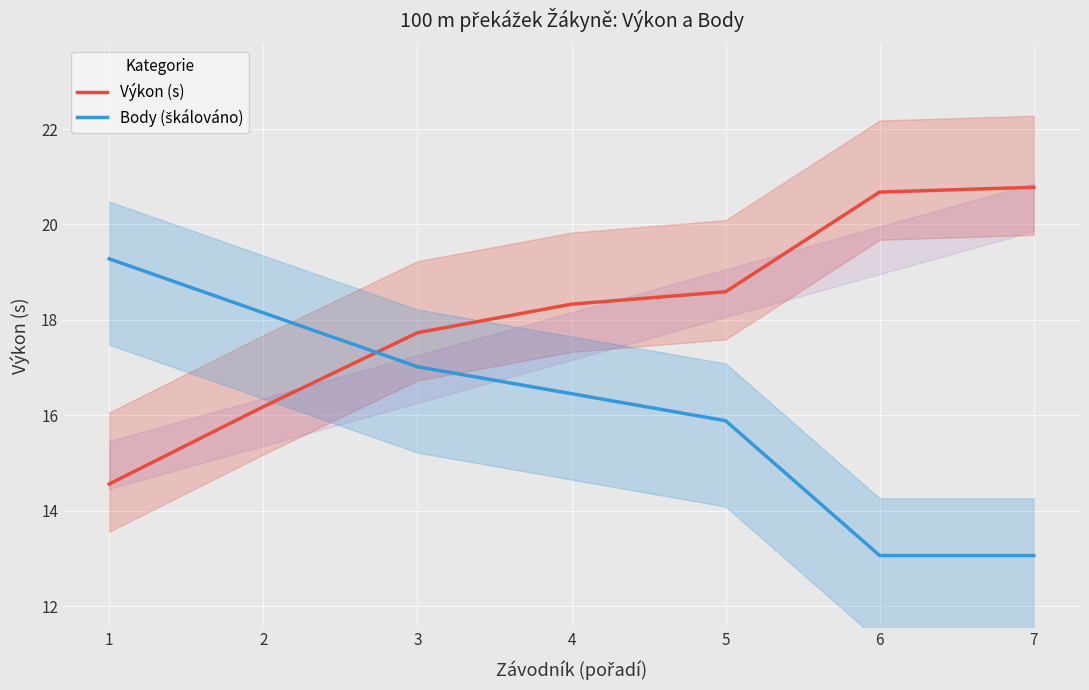

Where is Výkon (s) nearest to the value 17?

3